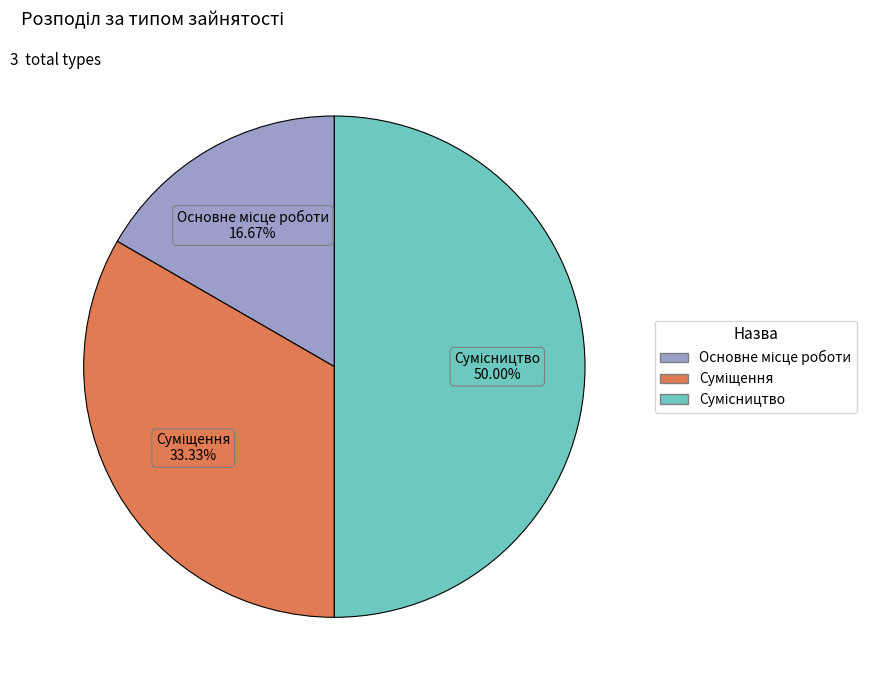

Which has a higher value, Сумісництво or Суміщення?

Сумісництво